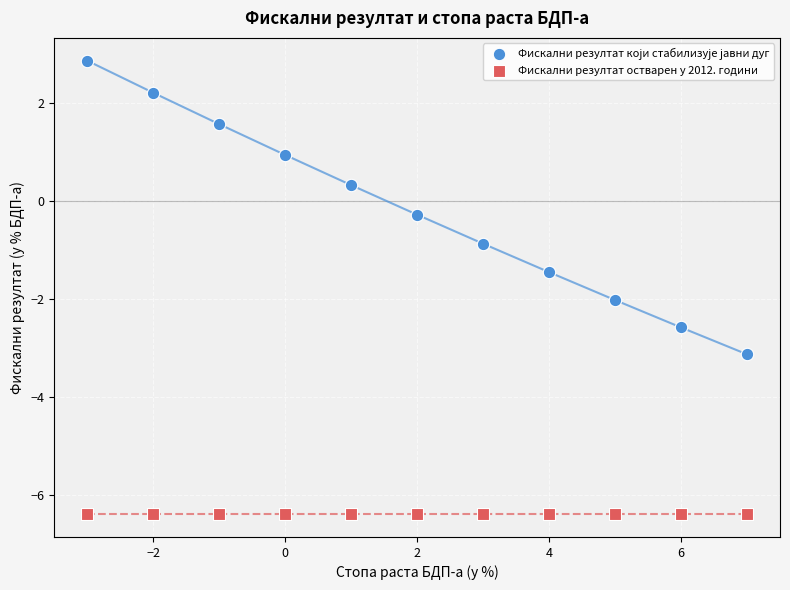

Which series contains the lowest Y value?

Фискални резултат остварен у 2012. години